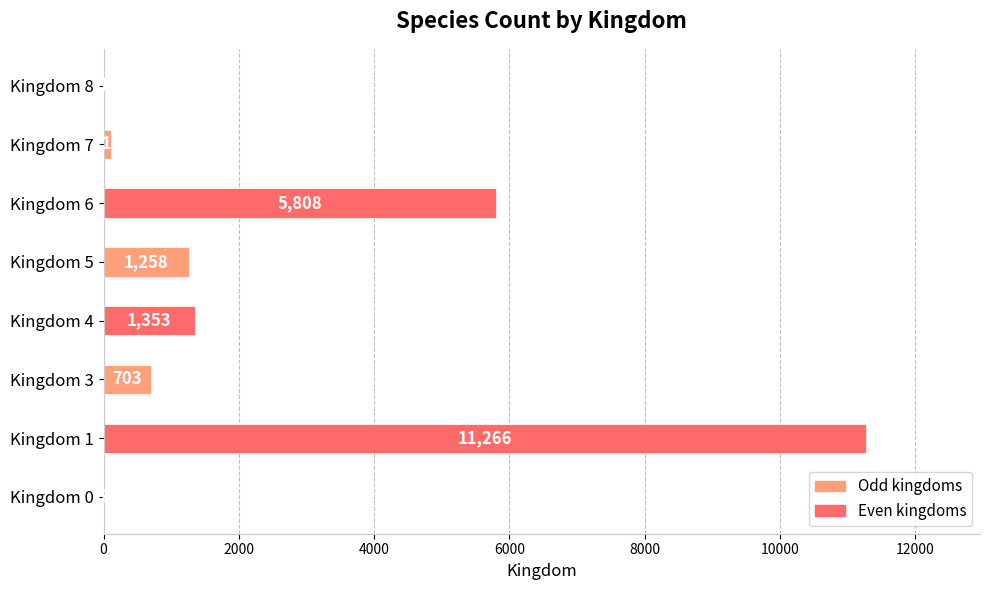

What is the greatest value displayed?

11266